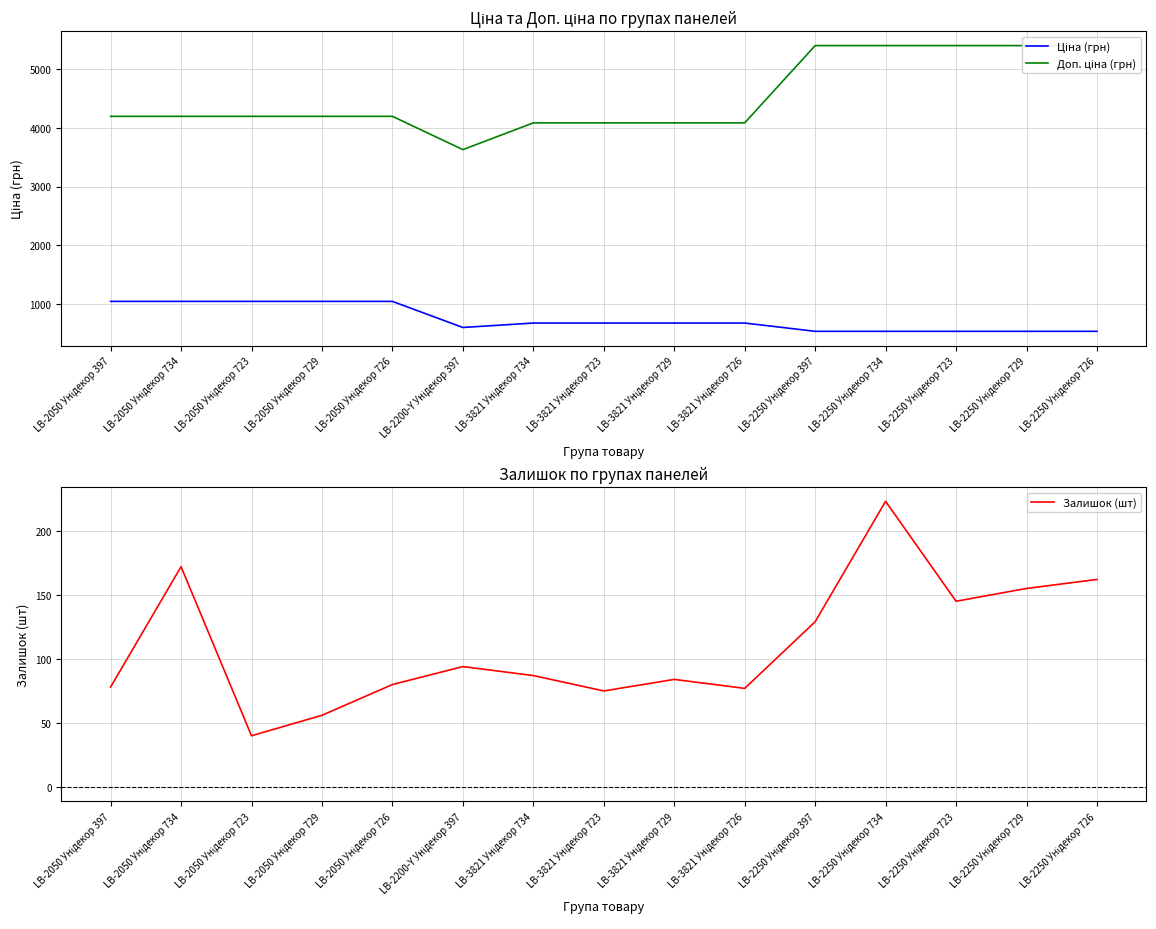

Which series changed the most between LB-3821 Унідекор 726 and LB-2250 Унідекор 734?

Доп. ціна (грн)